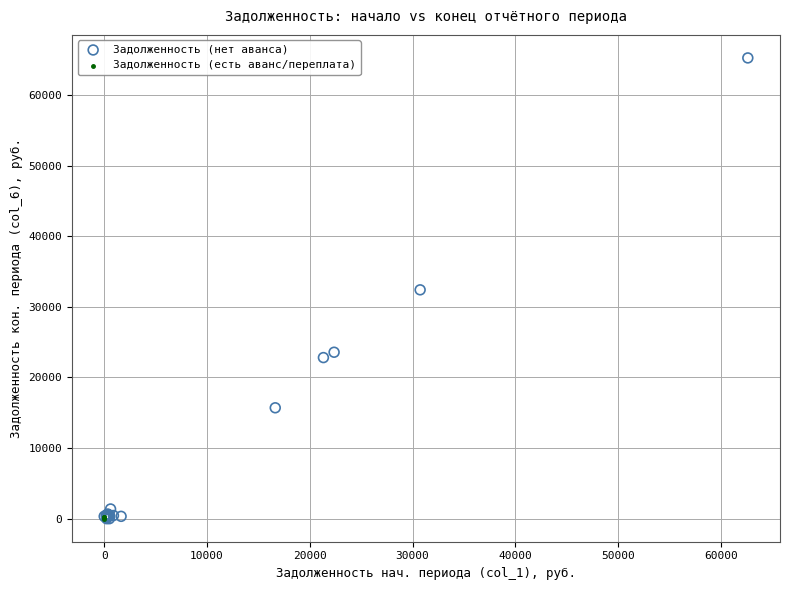

Which series reaches the maximum Y coordinate?

Задолженность (нет аванса)